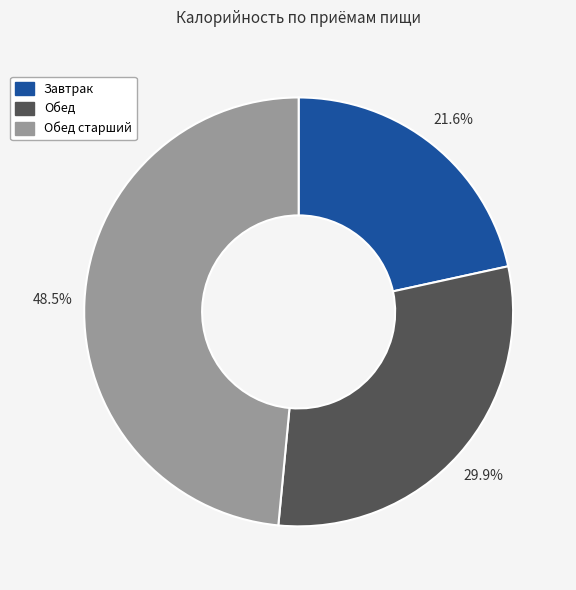

Is there a majority slice in this chart?

No